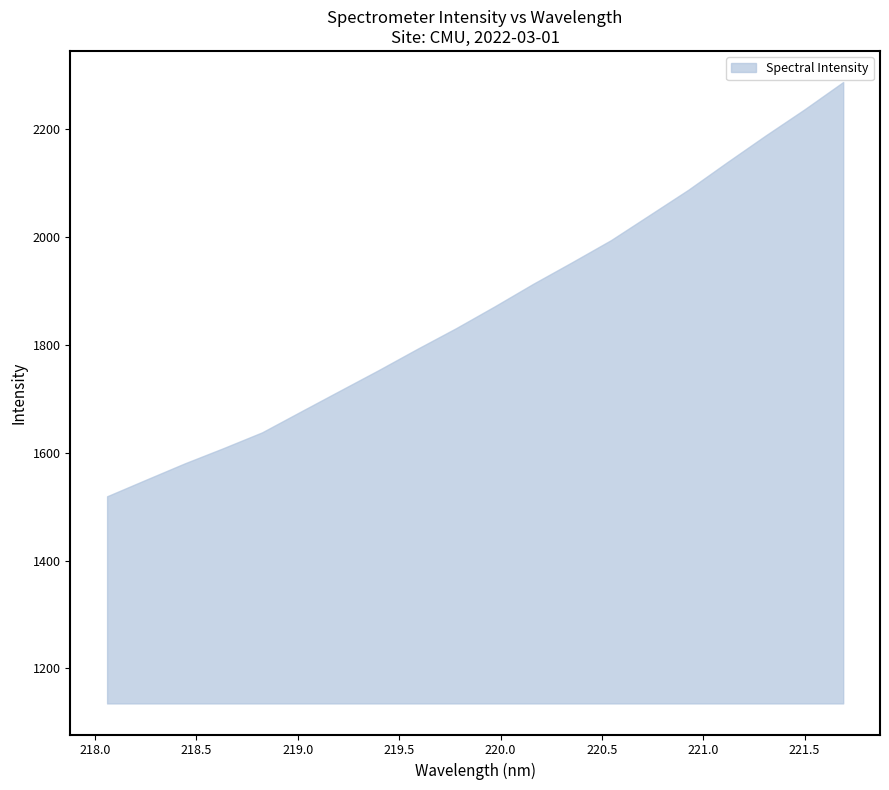

Approximately how many times larger is the value at 219.2067 compared to 221.4993?

0.8